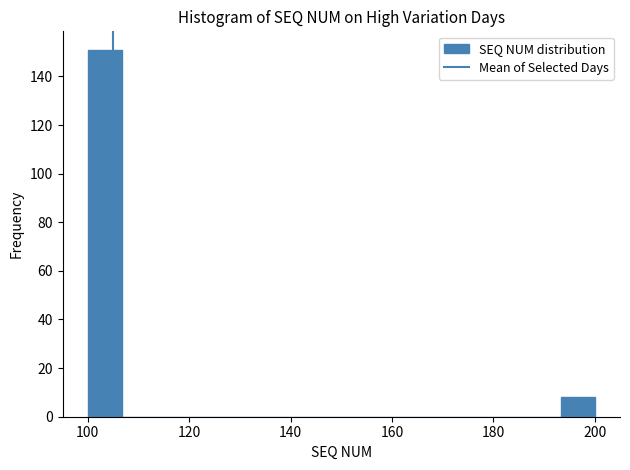

Around what value on the x-axis is the tallest bar? Give the approximate position of its centre, as read against the axis.

104